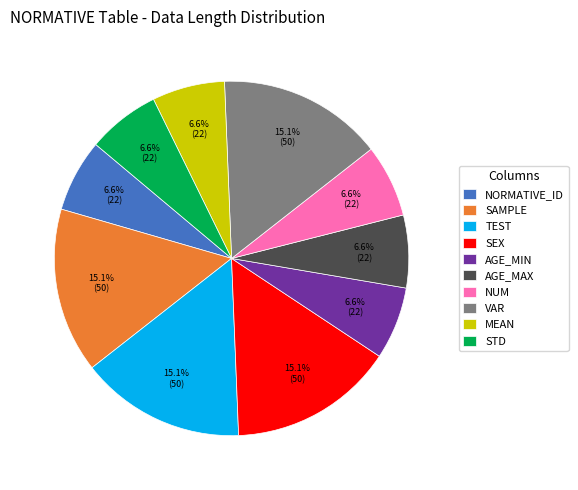

How many slices are in this pie chart?

10